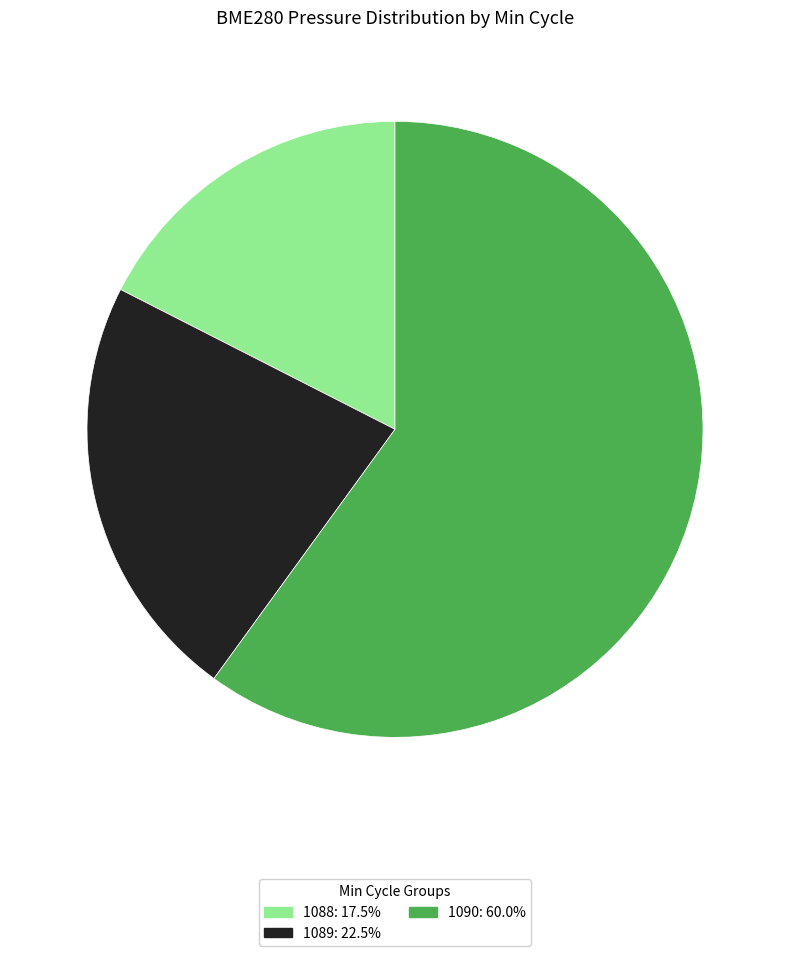

How many slices are in this pie chart?

3